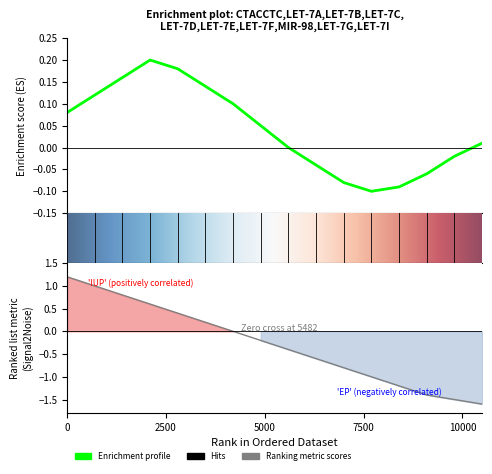

Rank the series by their average value, from highest to lowest.

Enrichment profile, Ranking metric scores